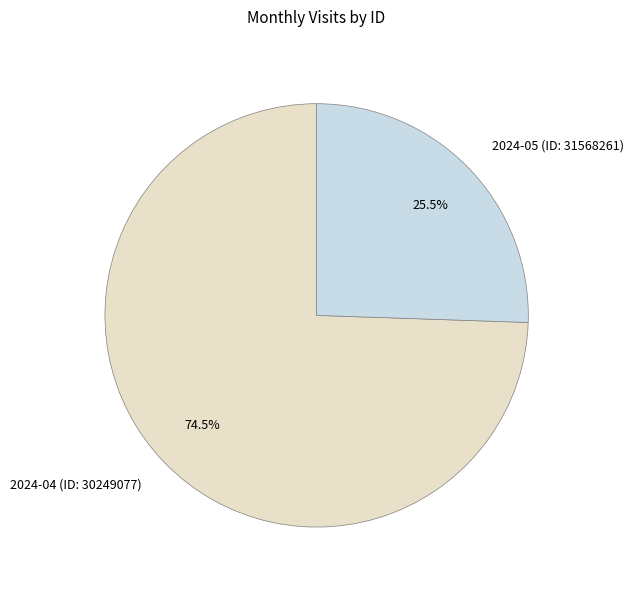

True or false: 2024-04 (ID: 30249077) accounts for 86% of the total.

False